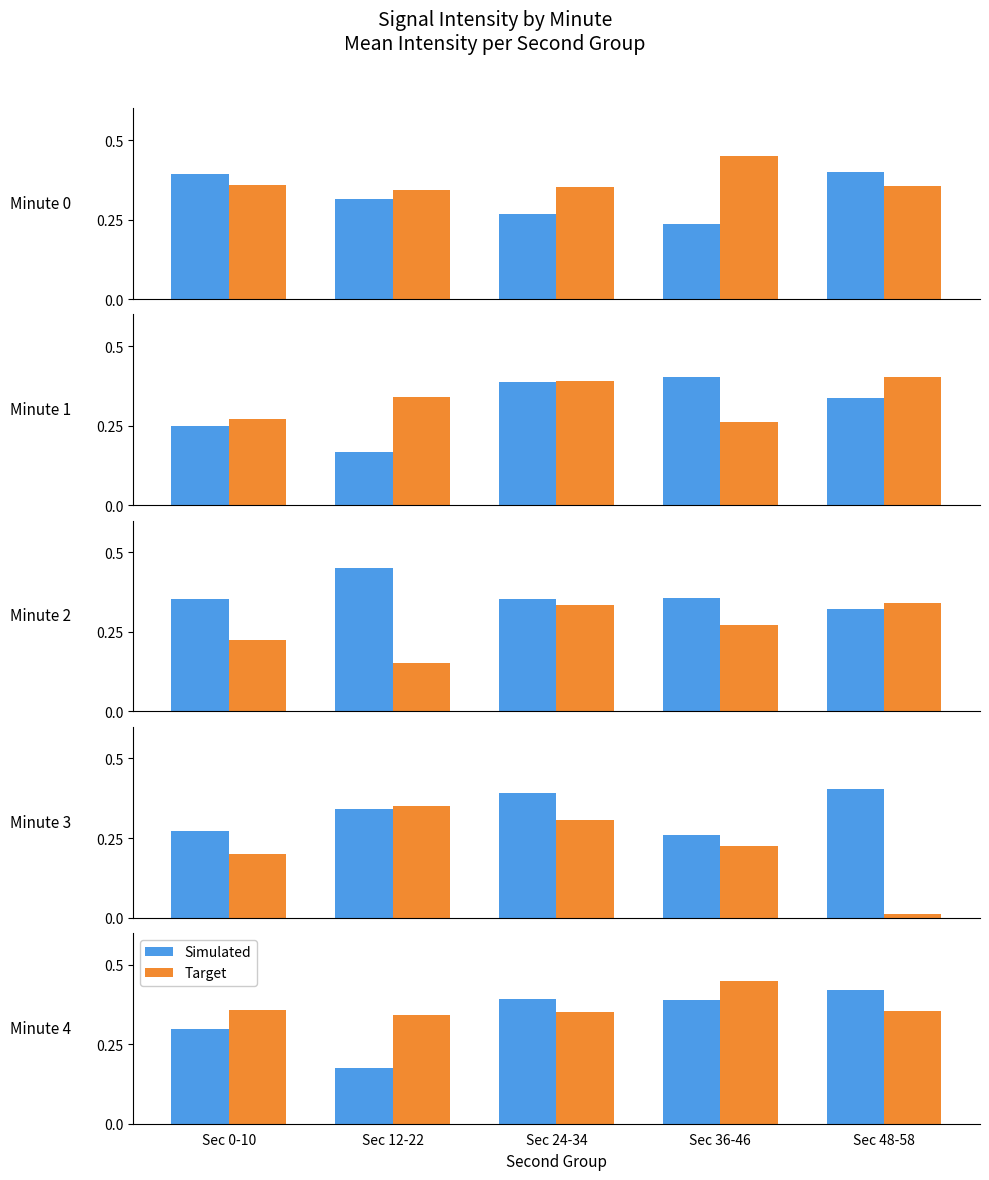

Which has a higher value, Sec 48-58 or Sec 24-34?

Sec 48-58